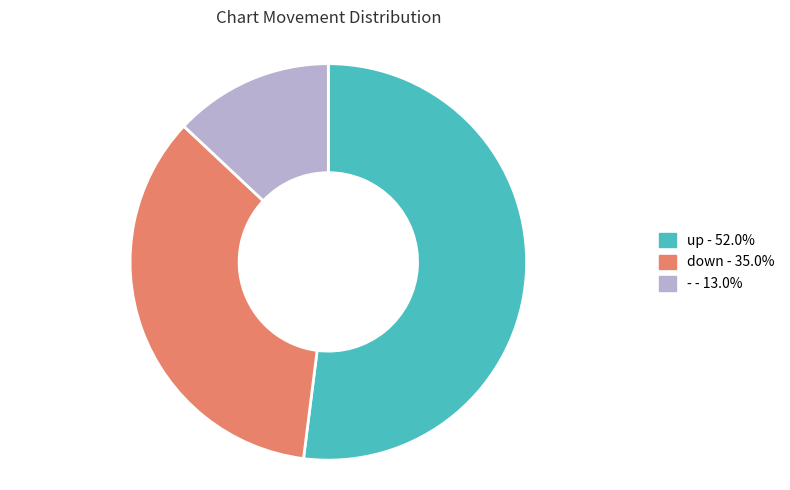

Do down and up together represent more than half of the pie?

Yes